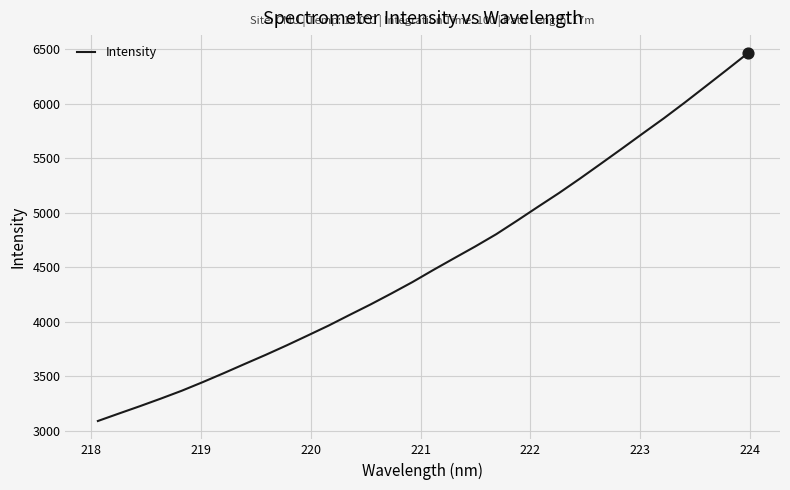

What is the maximum value shown in the chart?

6460.7